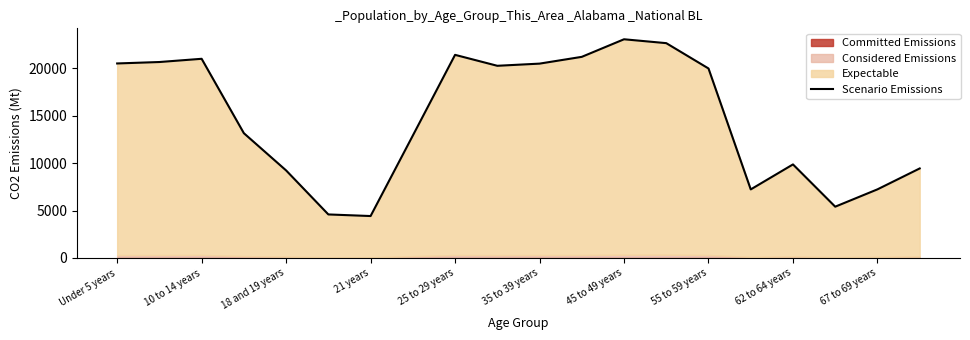

What is the difference between the maximum and minimum values?

18633.0